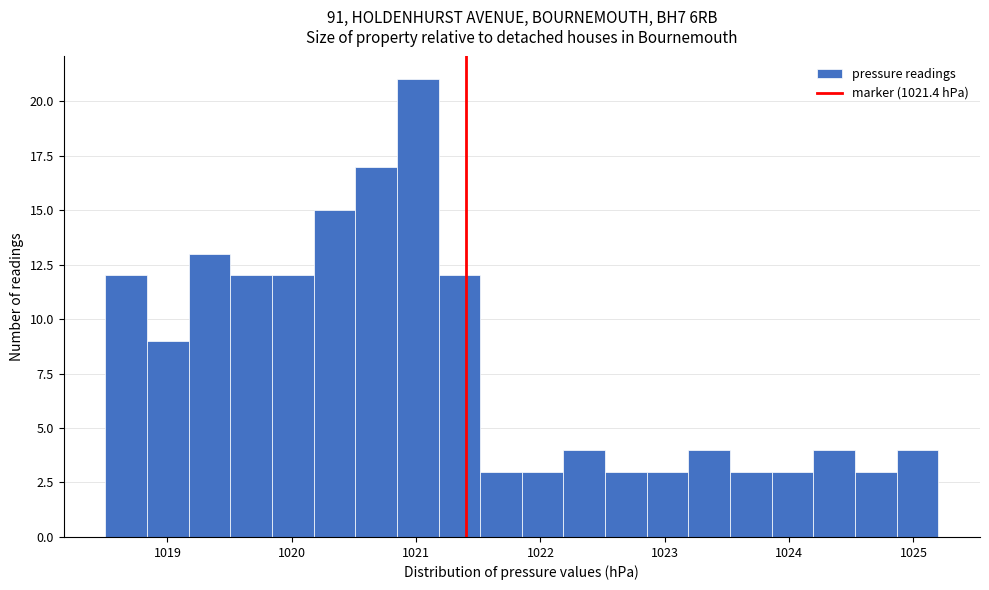

Read against the x-axis, roughly where is the centre of the tallest bar?

1021.0